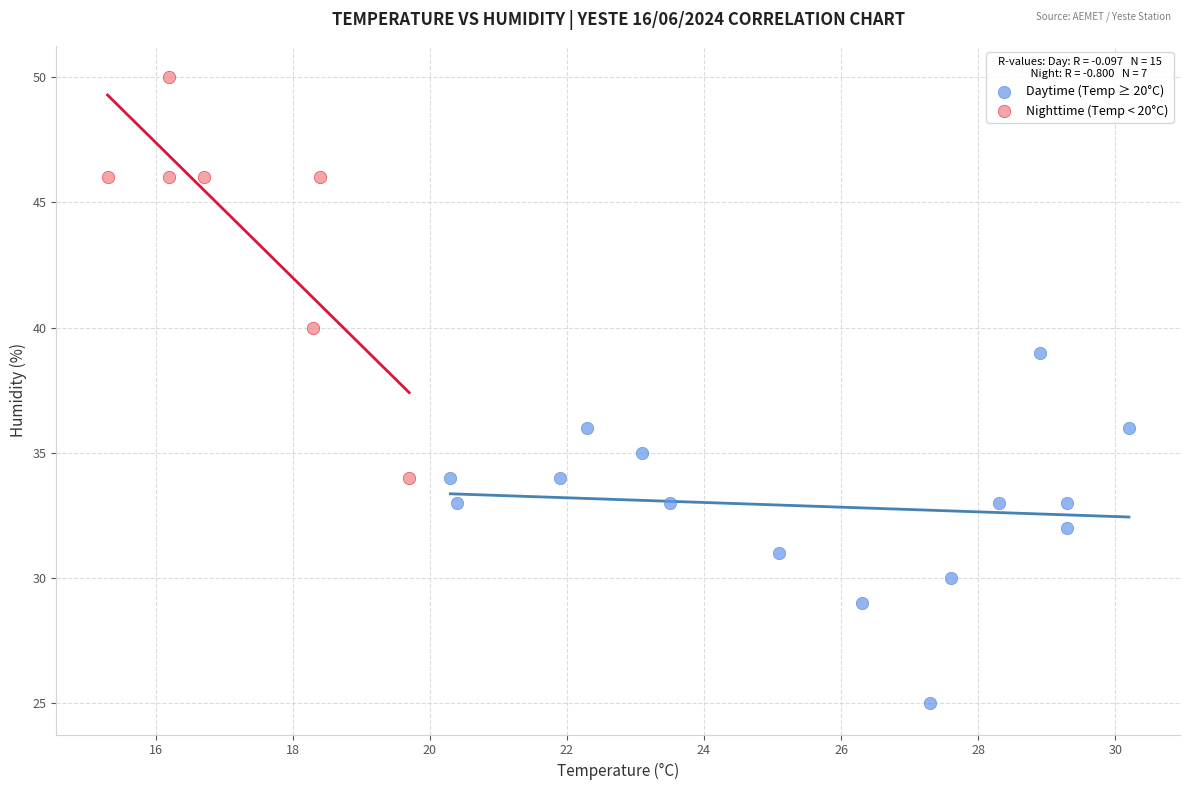

Which series reaches the maximum Y coordinate?

Nighttime (Temp < 20°C)